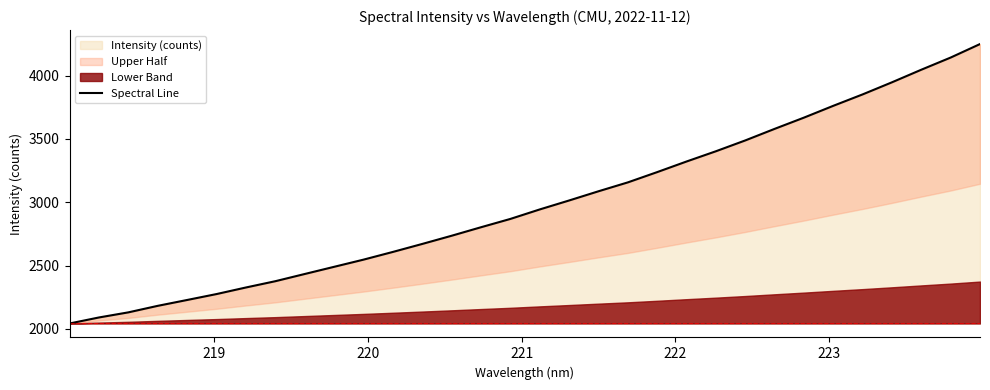

What is the minimum value for Intensity (counts)?

2042.5